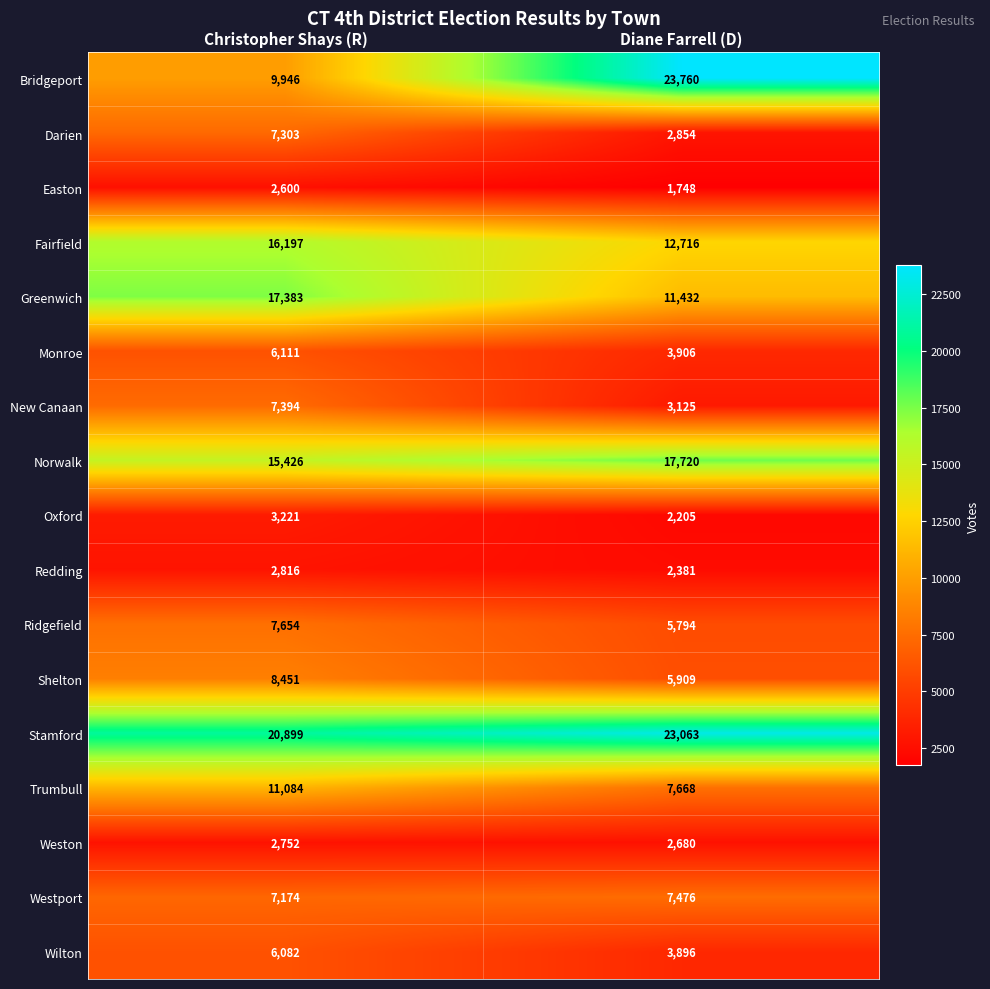

The value of Redding at Diane Farrell (D) is 2381. True or false?

True